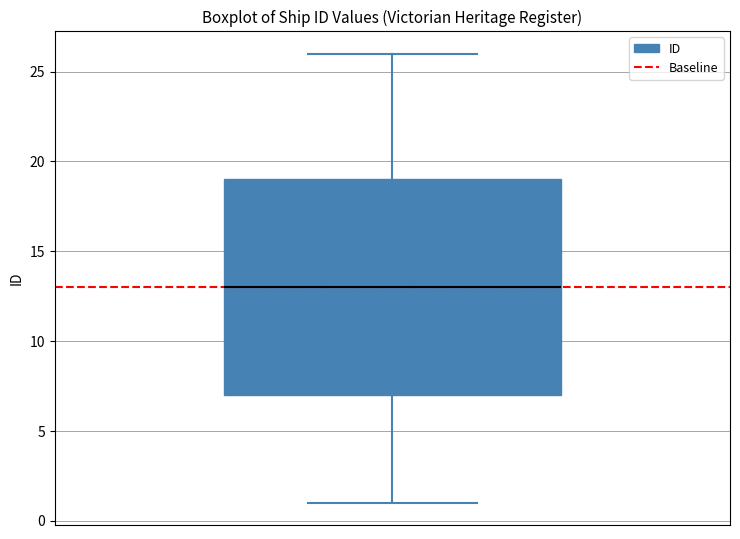

Read this box plot against the y-axis: the position of the median line, the range covered by the box, and the ends of both whiskers. The values are not printed on the chart, so give them approximately, as read against the axis.

median 13, box 7 to 19, whiskers 1 to 26